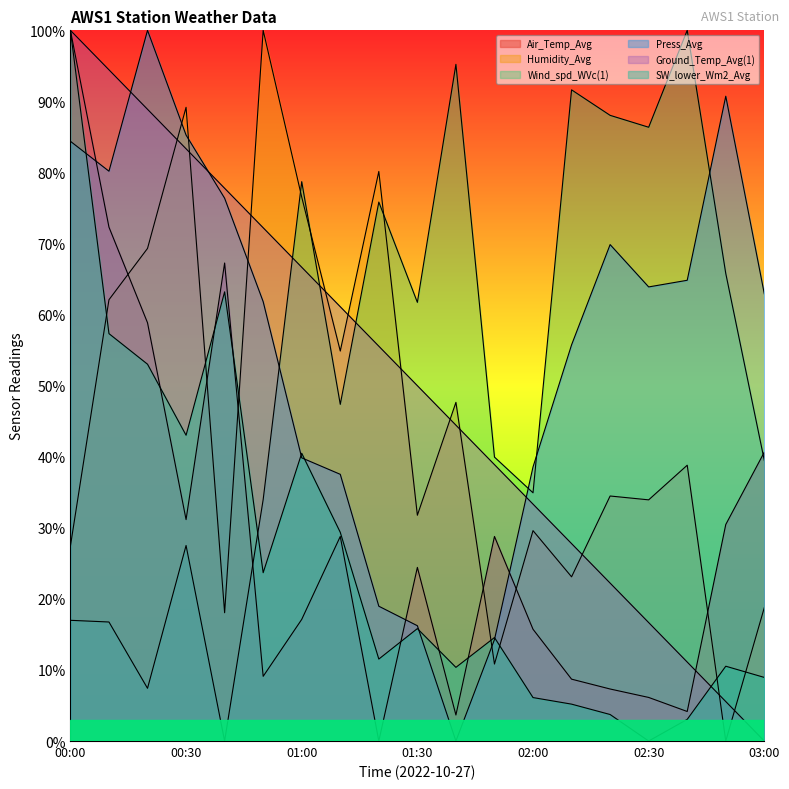

How many interior local valleys does the Wind_spd_WVc(1) series have?

6